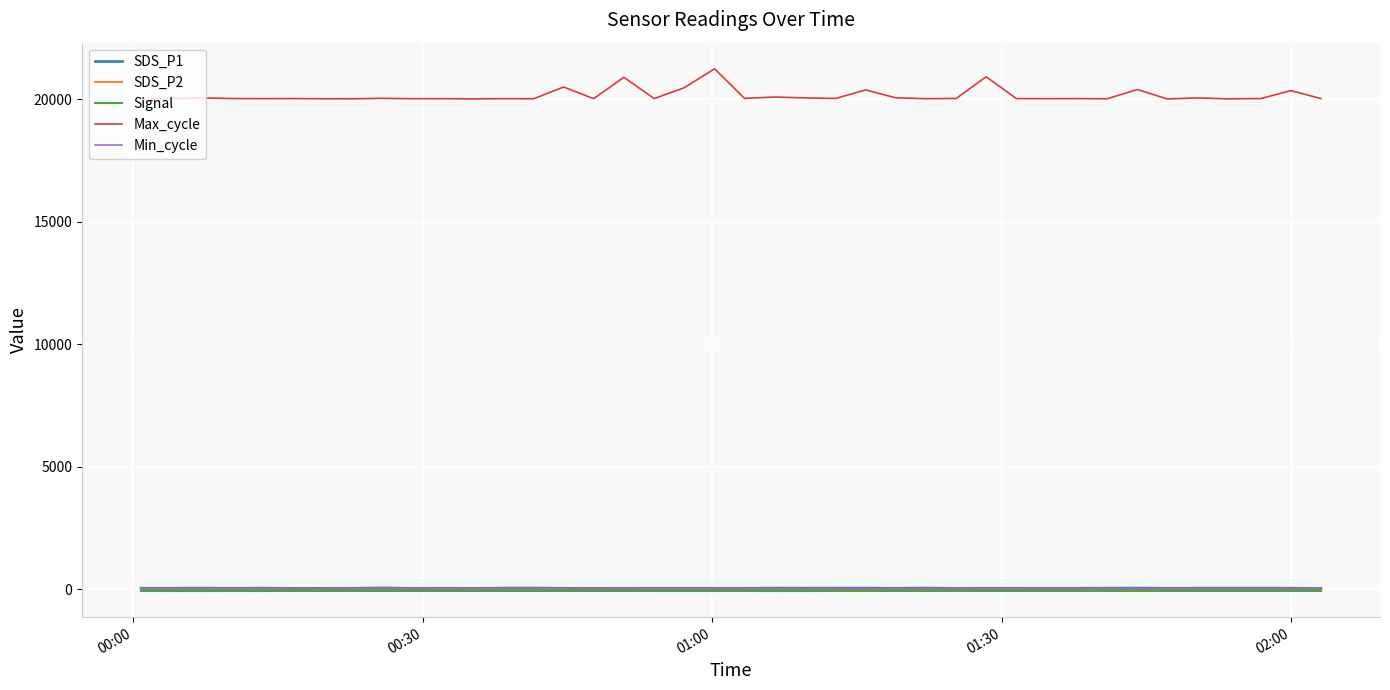

True or false: Signal and Min_cycle intersect in this chart.

False